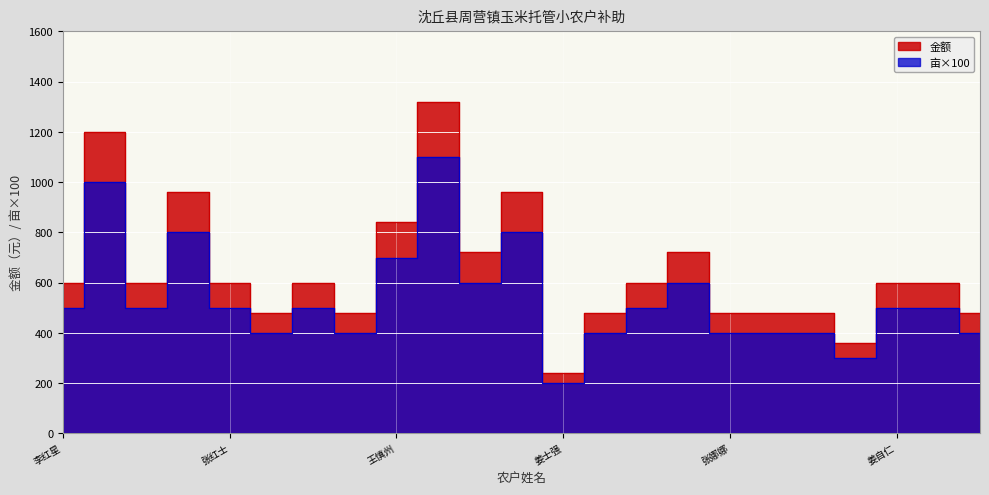

What is the maximum value shown in the chart?

1320